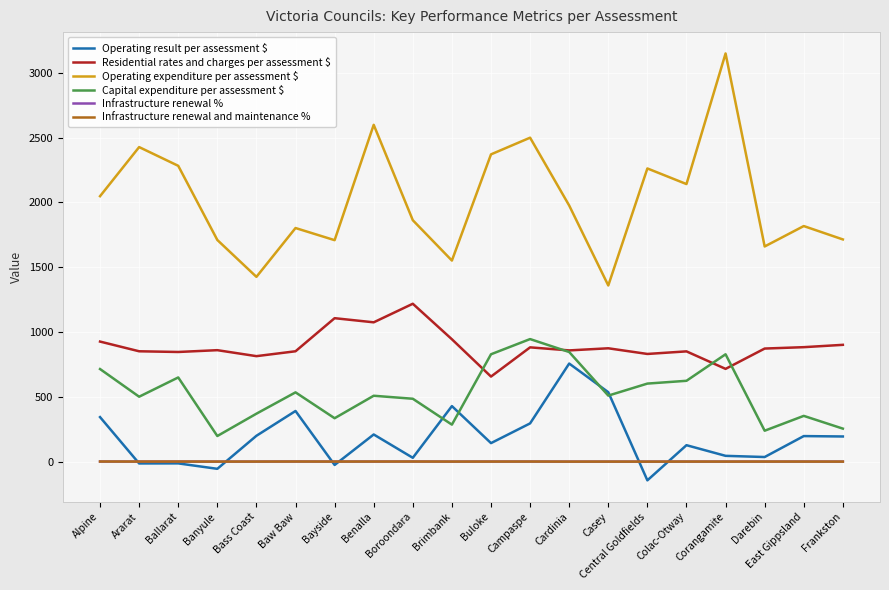

How many lines are shown in the chart?

6